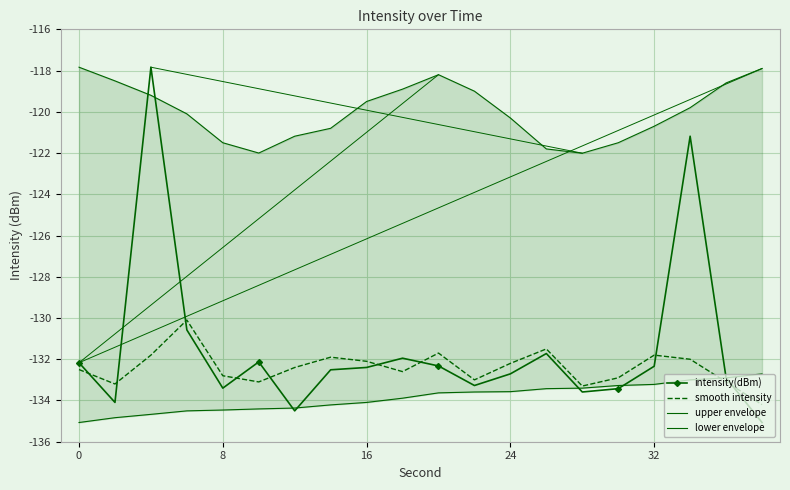

At how many categories does at least one series exceed -126?

20